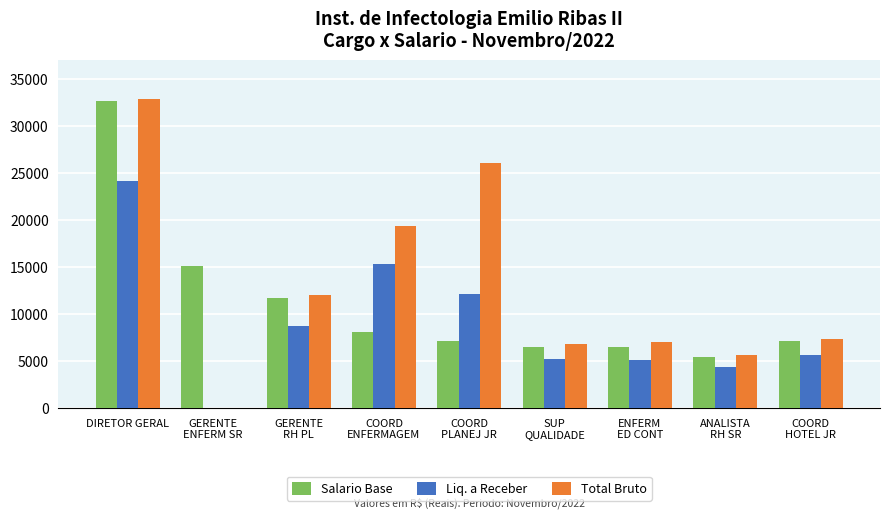

At which category is the sum across all series the highest?

DIRETOR GERAL